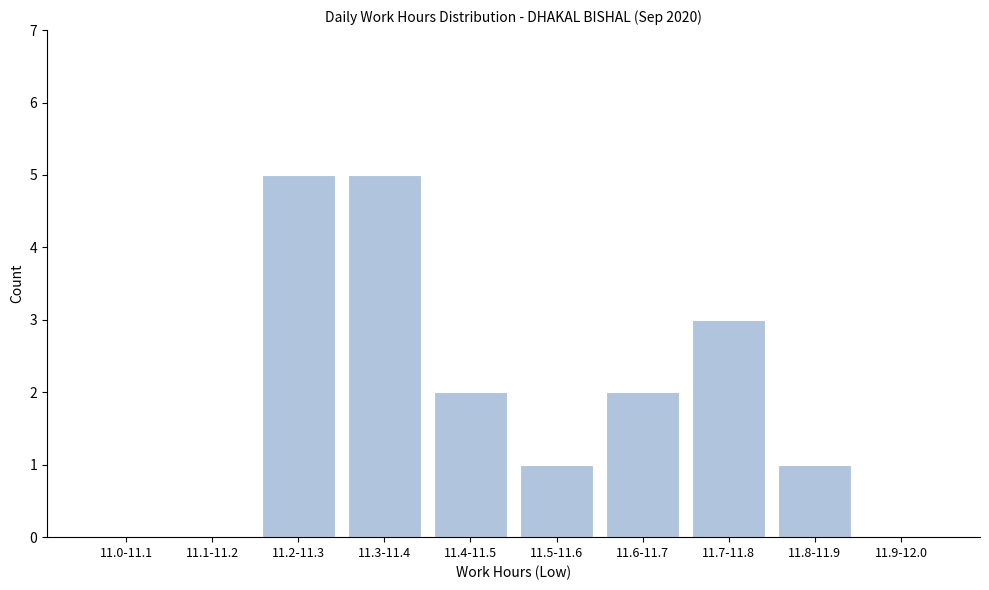

Reading left to right, list all the values displayed in this chart.

11.0-11.1=0	11.1-11.2=0	11.2-11.3=5	11.3-11.4=5	11.4-11.5=2	11.5-11.6=1	11.6-11.7=2	11.7-11.8=3	11.8-11.9=1	11.9-12.0=0